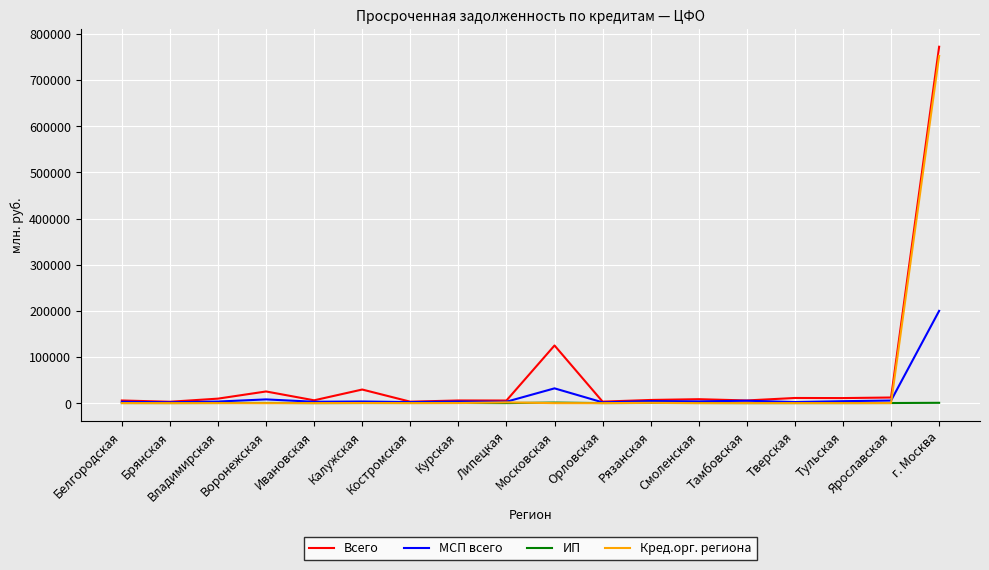

Read the Кред.орг. региона value at Липецкая, to the nearest 10.

1690